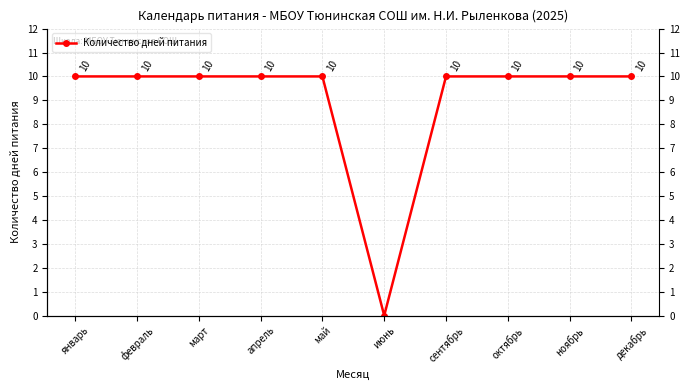

Does the chart display data point markers on the line(s)?

Yes